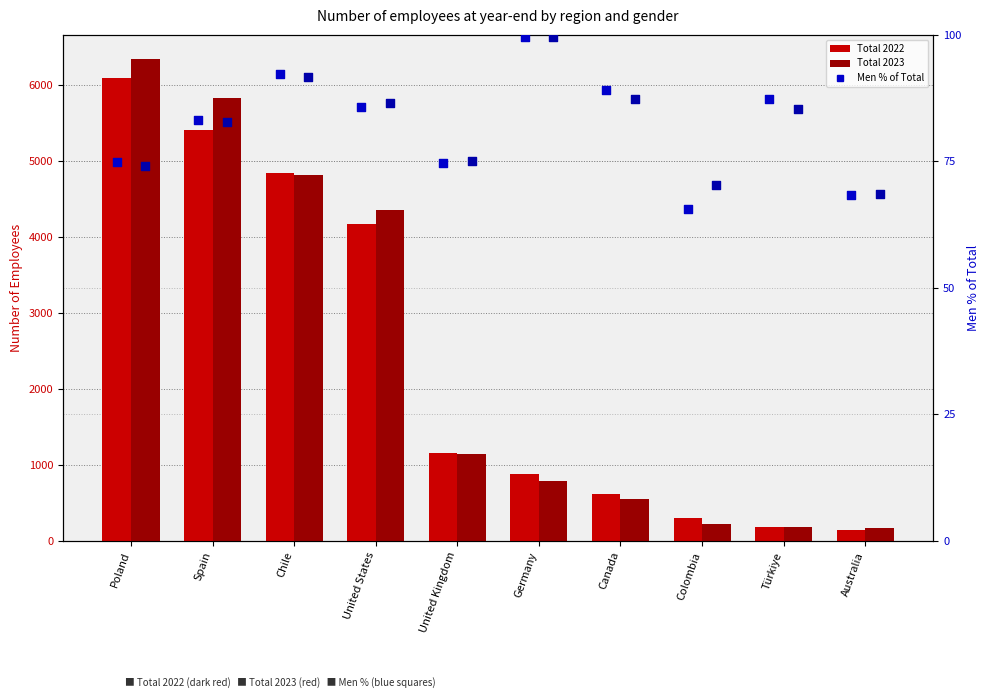

Which series contains the lowest Y value?

Men % 2022